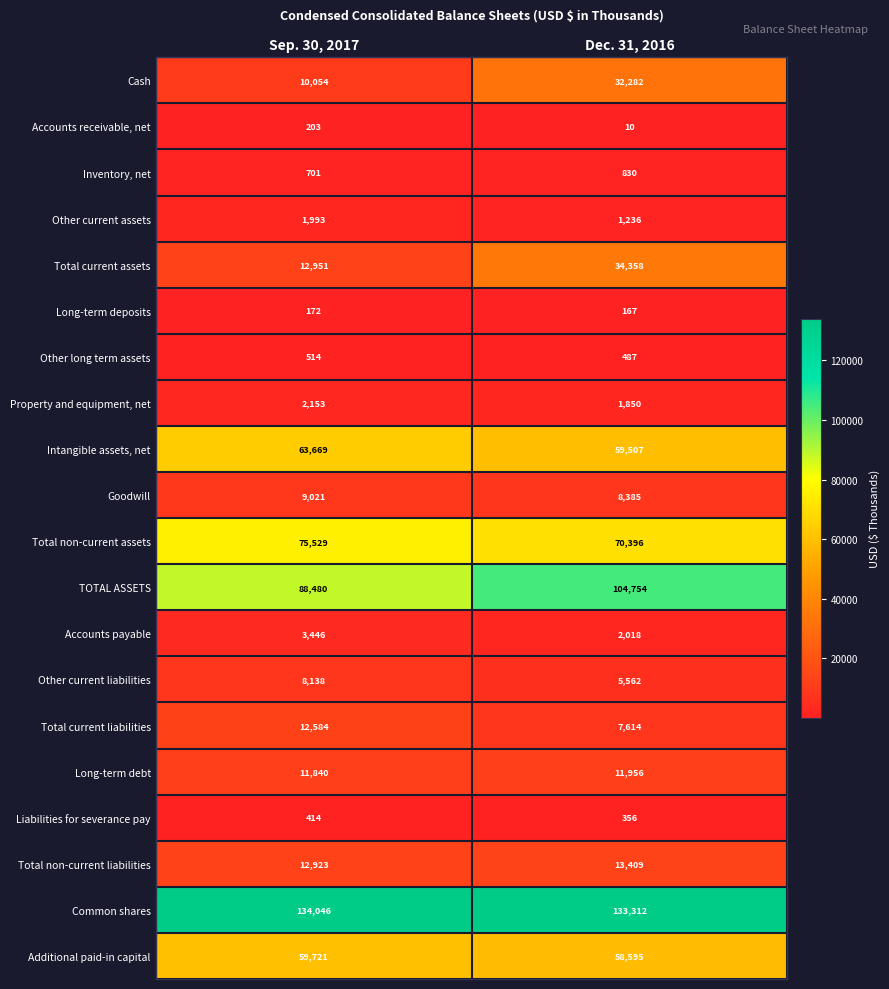

What is the total value across all series at Dec. 31, 2016?

547084